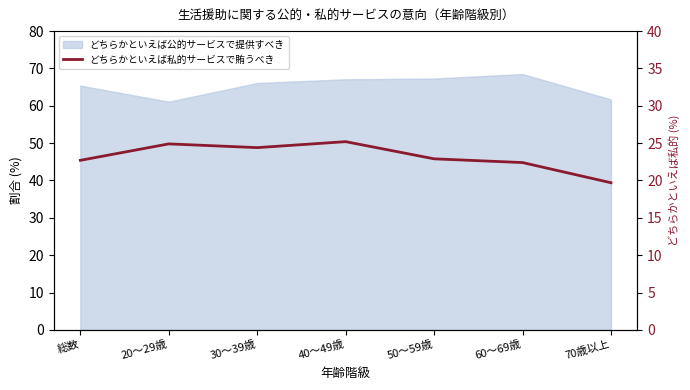

How many interior local valleys (lower than both neighbors) does the data have?

1